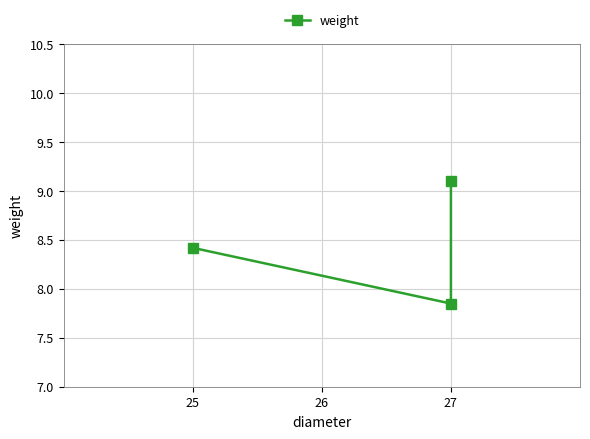

Count the number of data series in this chart.

1